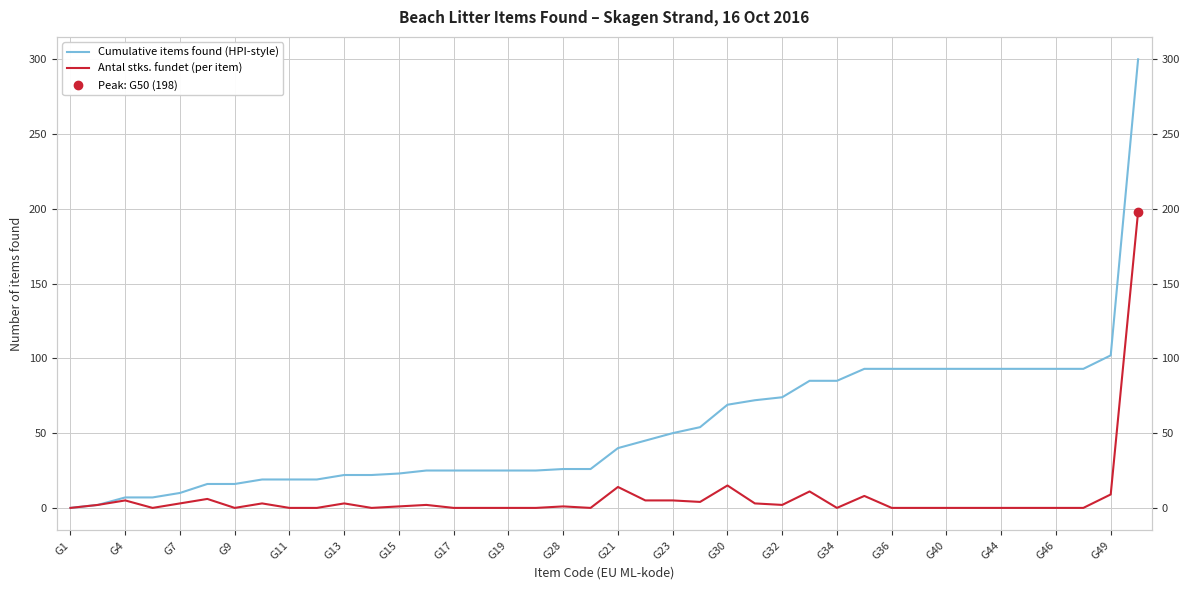

What is the value of the Cumulative items found (HPI-style) point at the 10th from the left?

19